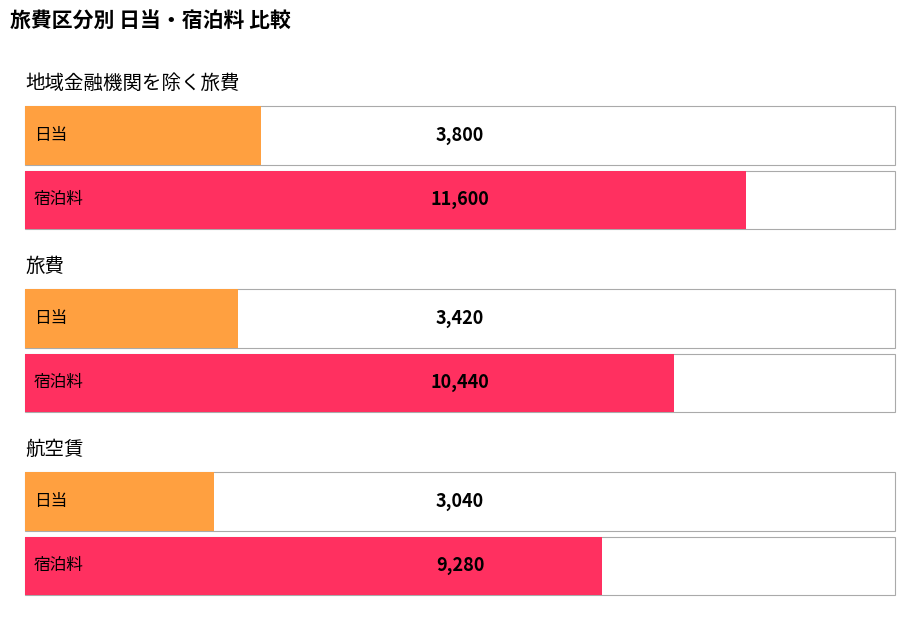

How many series are shown in this chart?

2